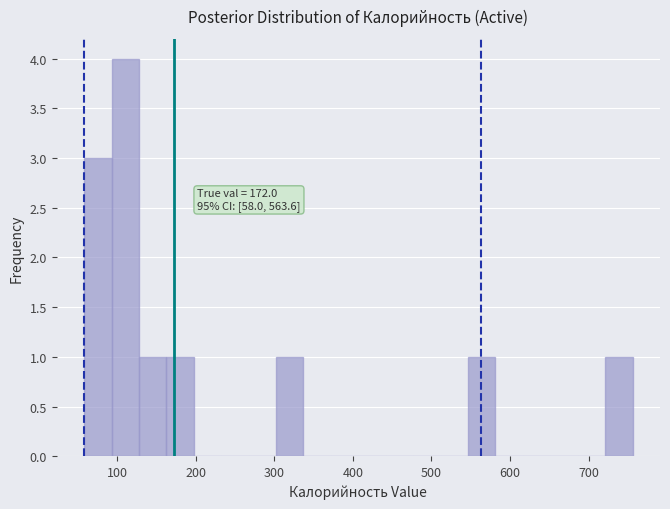

Read against the x-axis, roughly where is the centre of the tallest bar?

110